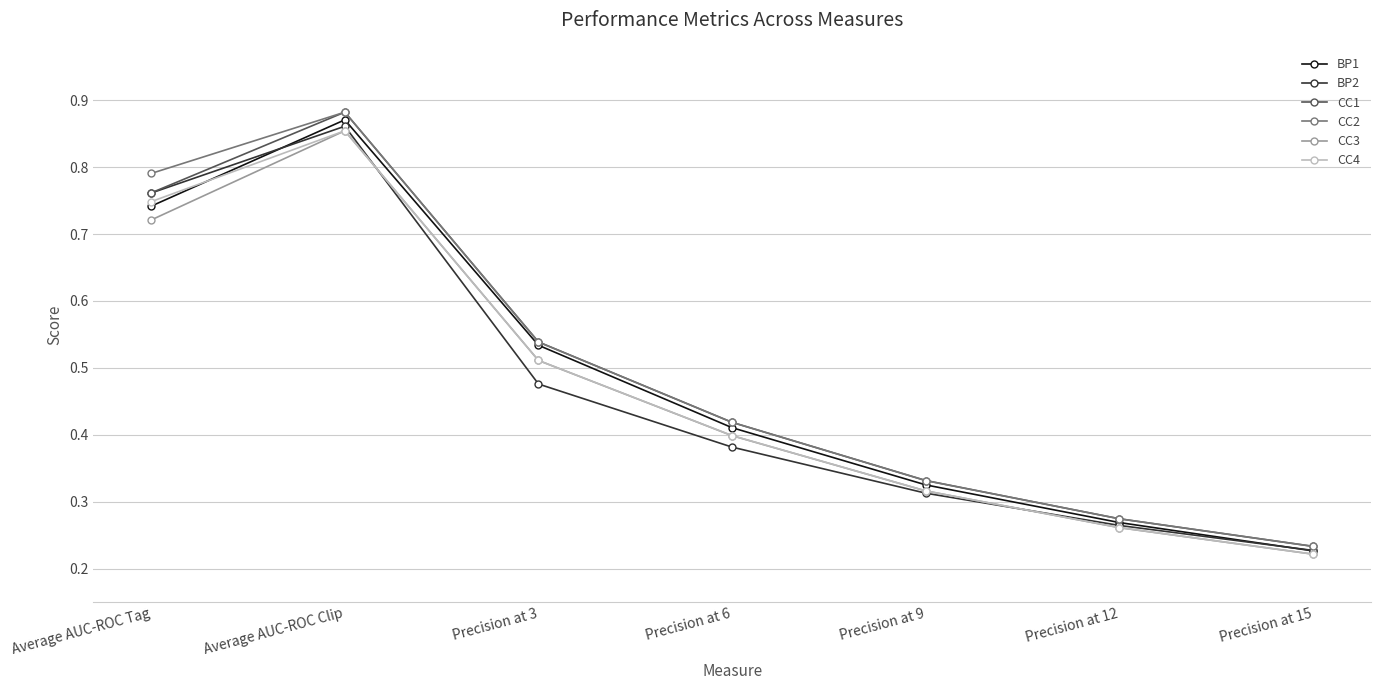

Which series has the largest range (max minus min)?

CC1